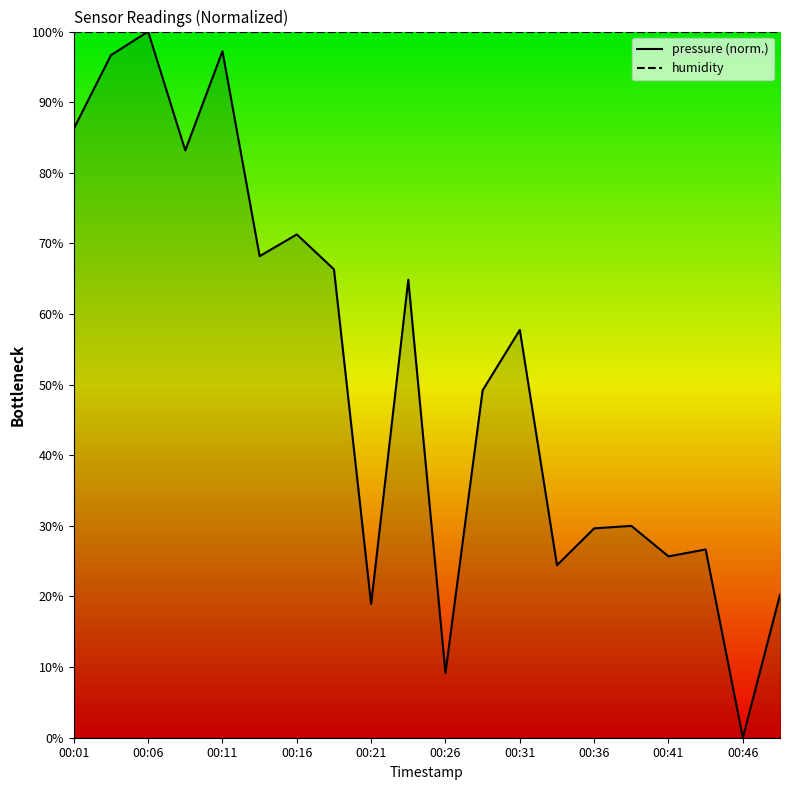

List the series in order of their peak value, highest first.

pressure, humidity